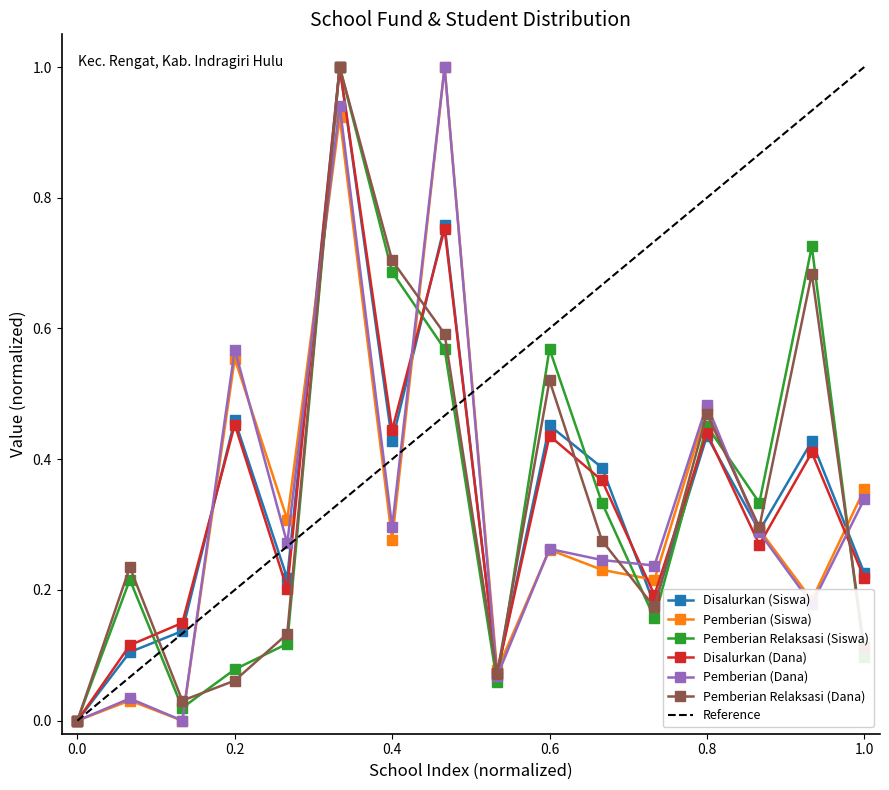

Count the number of categories in the chart.

16